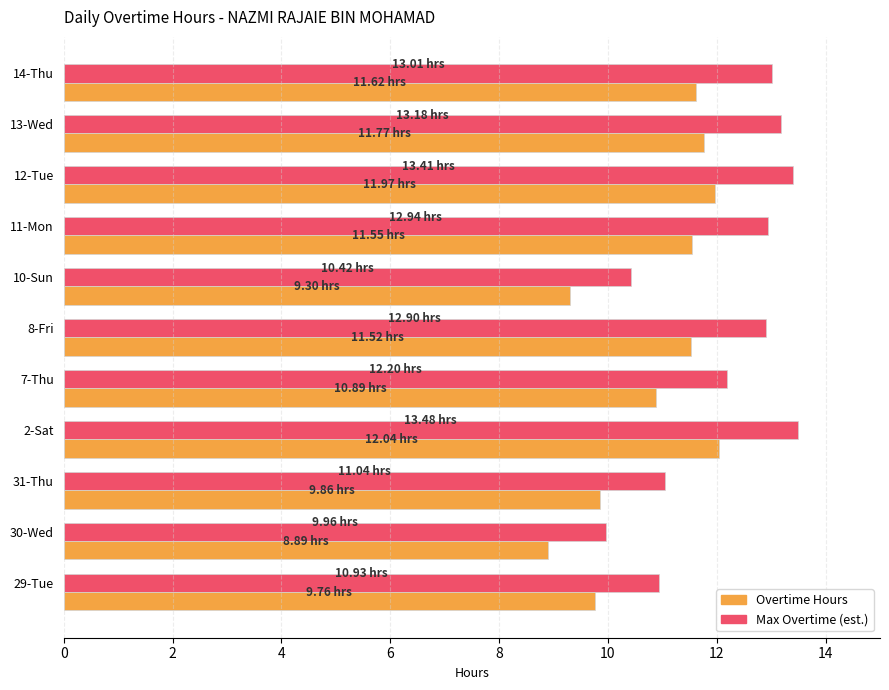

What is the minimum value for Overtime Hours?

8.9